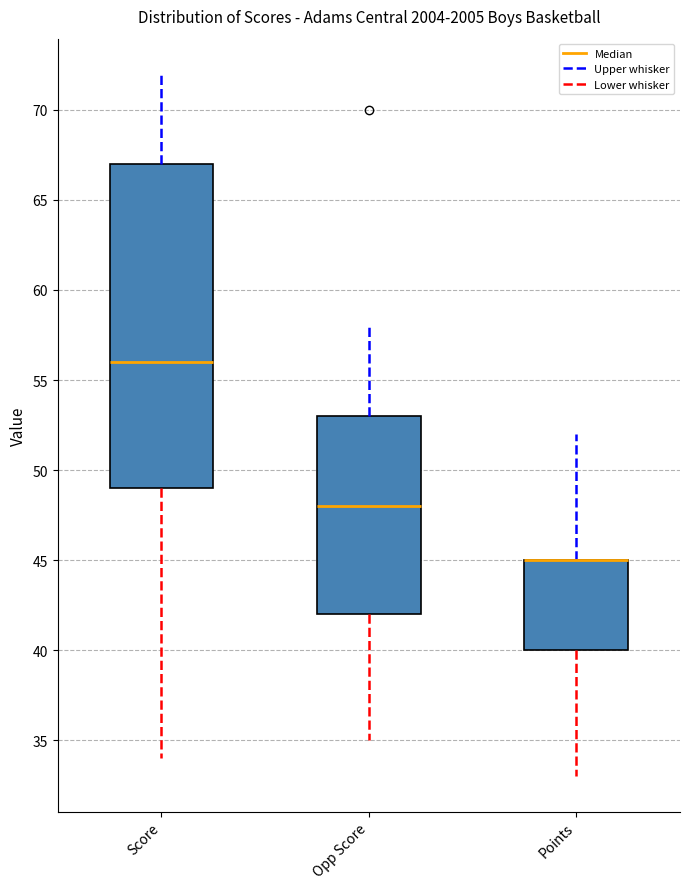

Reading left to right, read every box against the y-axis: the position of its median line, the range the box covers, and the ends of its whiskers. The values are not printed on the chart, so give them approximately, as read against the axis.

Score: median 56, box 49 to 67, whiskers 34 to 72
Opp Score: median 48, box 42 to 53, whiskers 35 to 58
Points: median 45 (drawn on the box's upper edge), box 40 to 45, whiskers 33 to 52